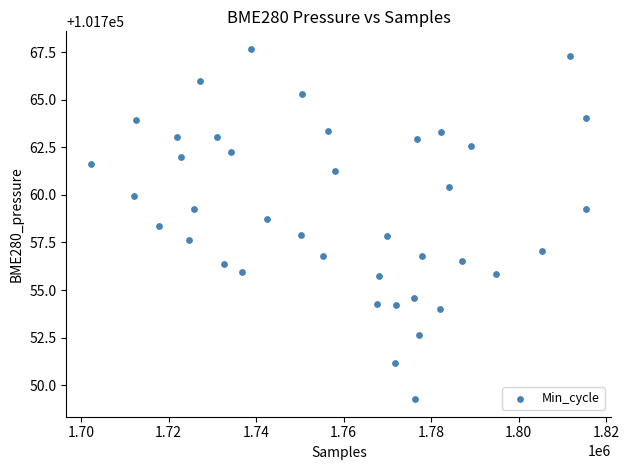

What is the range of Y values (max minus min)?

18.4